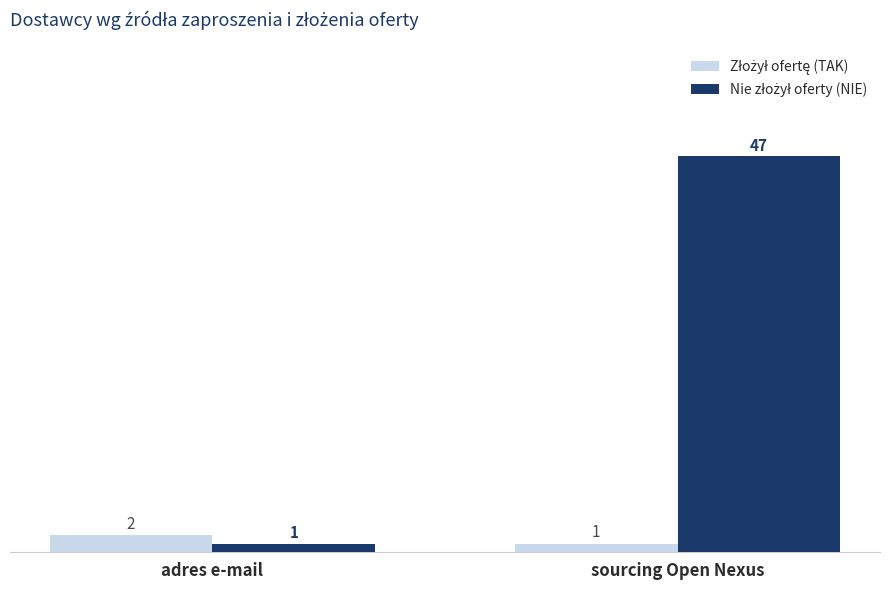

What is the total value across all series at adres e-mail?

3